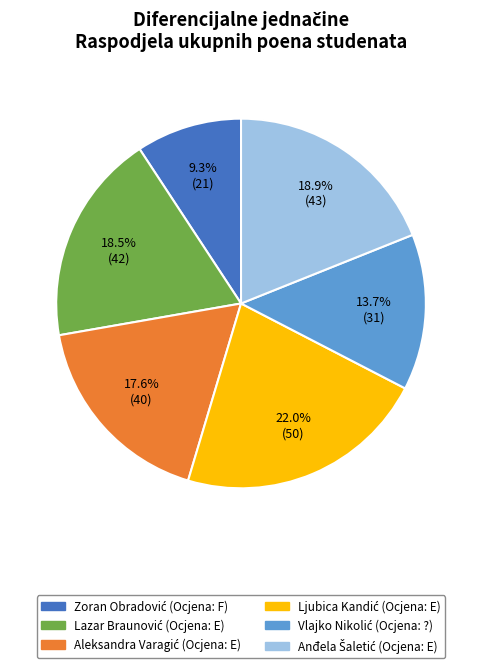

Is there a majority slice in this chart?

No